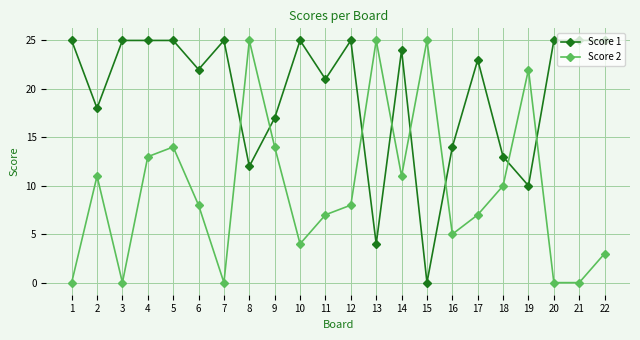

How many lines are shown in the chart?

2